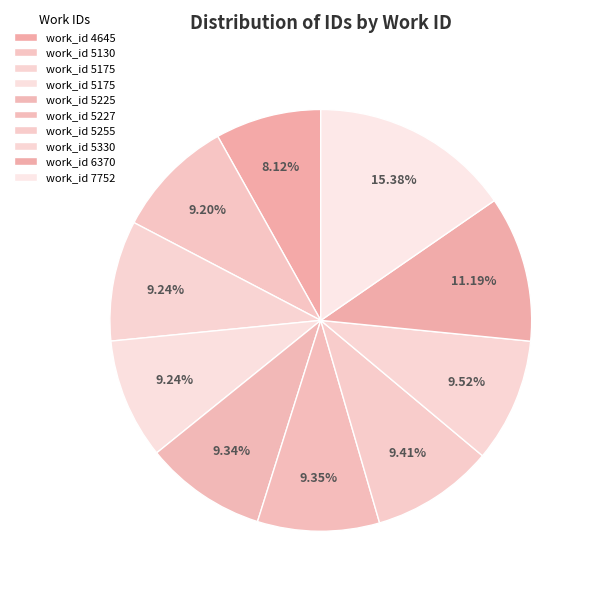

How many slices are in this pie chart?

10